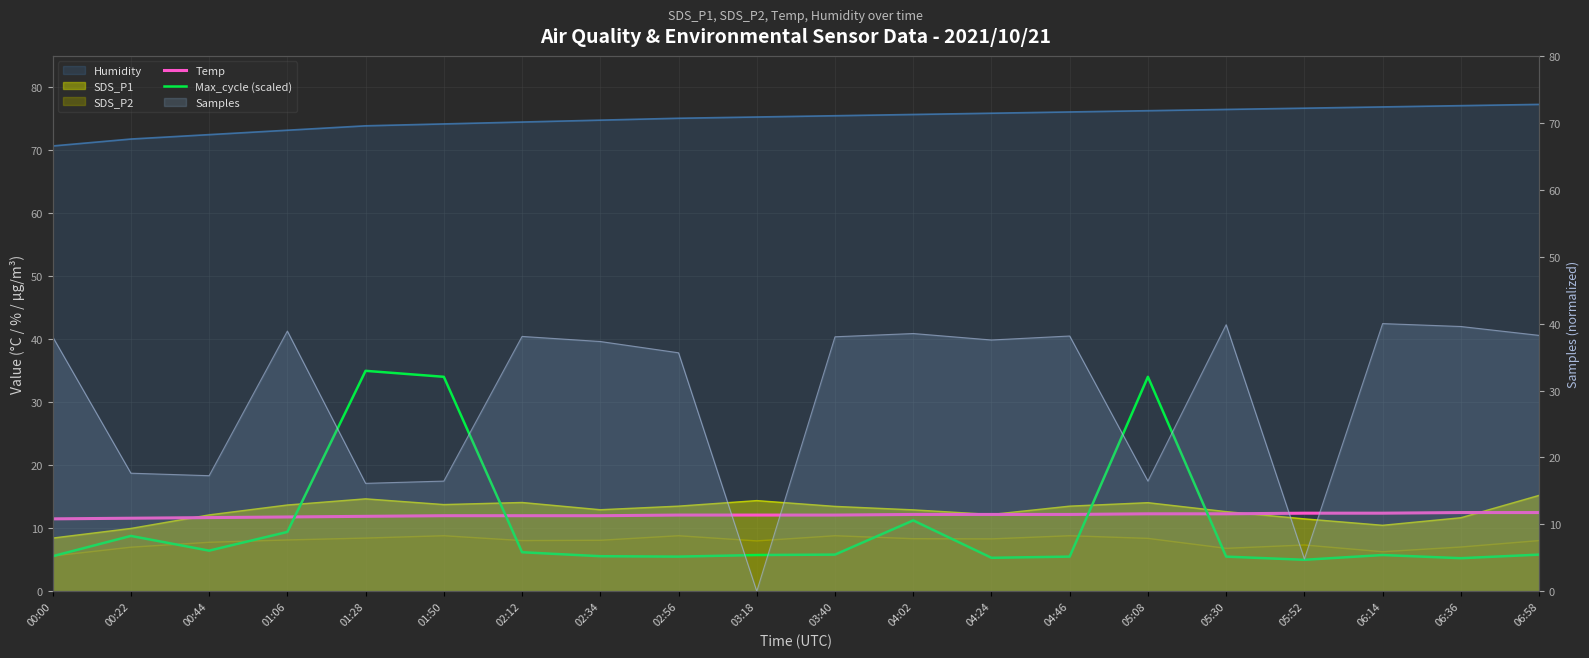

Where do Temp and Max_cycle (scaled) first cross each other?

01:06 and 01:28